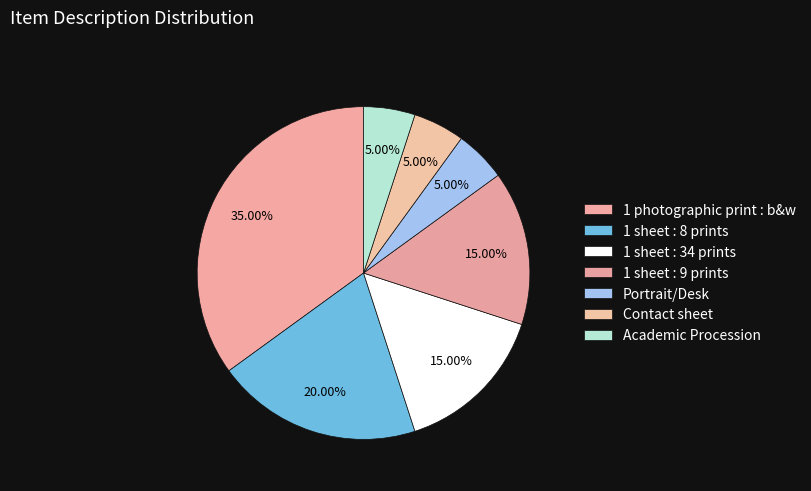

How many segments does this pie chart have?

7